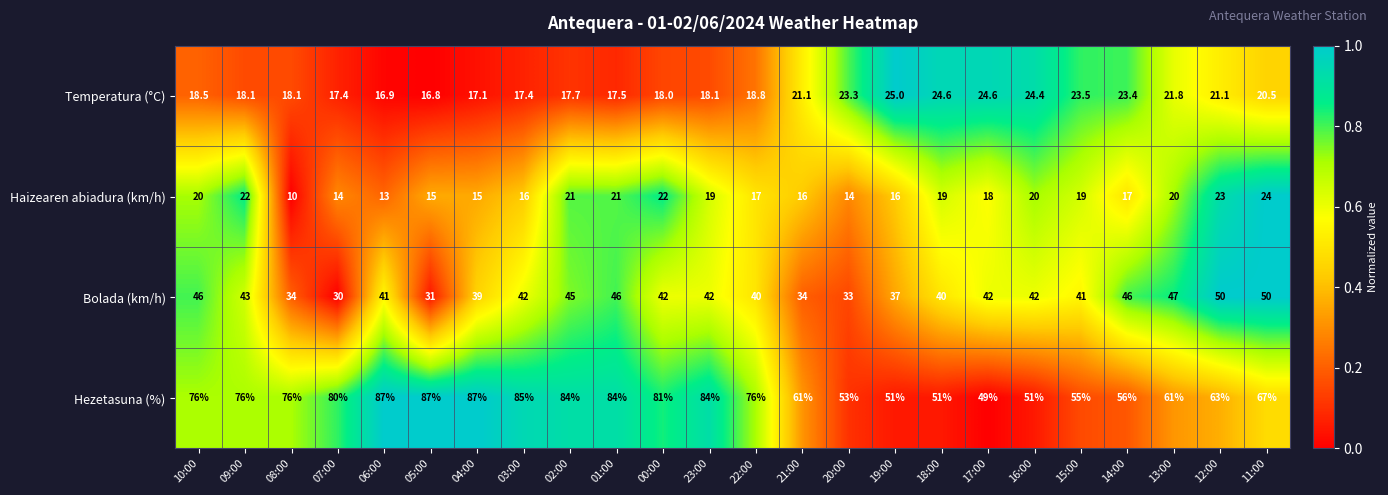

The value of Temperatura (°C) at 07:00 is 17.4. True or false?

True